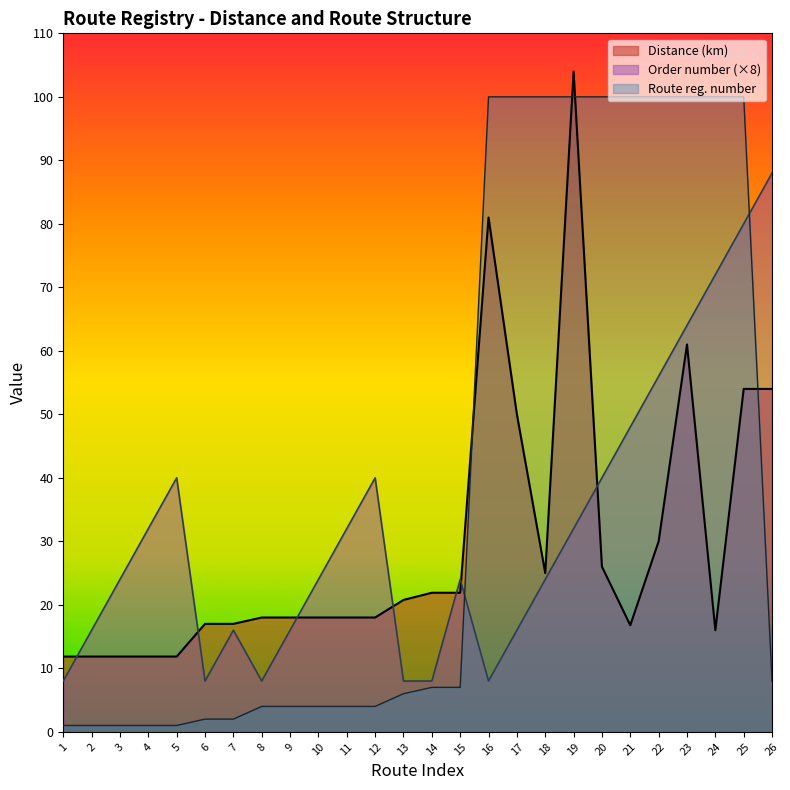

Which series ends up on top after the final intersection of Order number and Distance (km)?

Order number